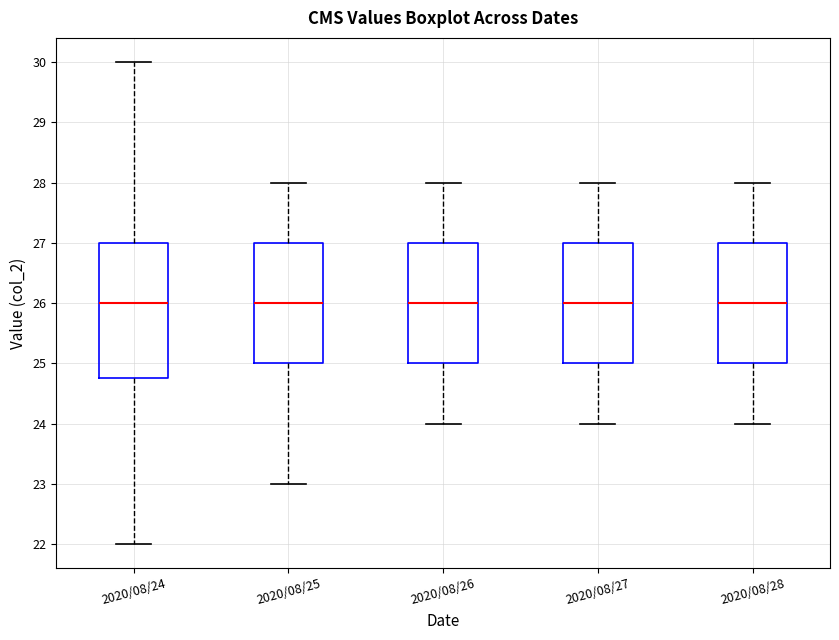

Which box is the tallest, from its lower edge to its upper edge?

2020/08/24